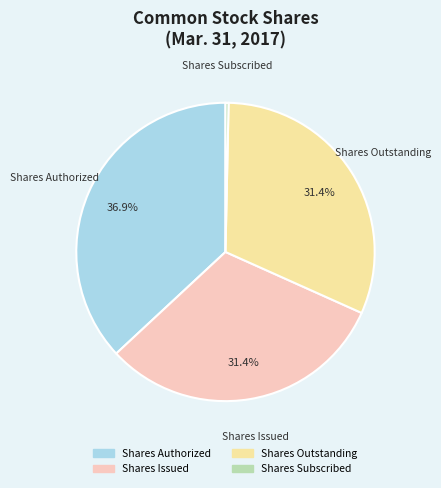

What percentage is the Shares Issued slice, to the nearest percent?

31%